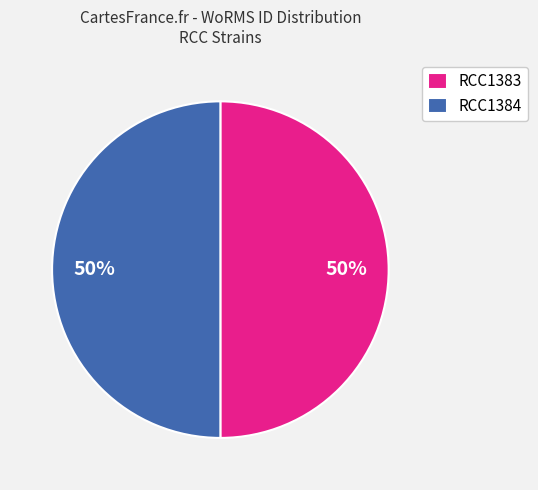

To the nearest percent, what is the combined percentage of RCC1383 and RCC1384?

100%